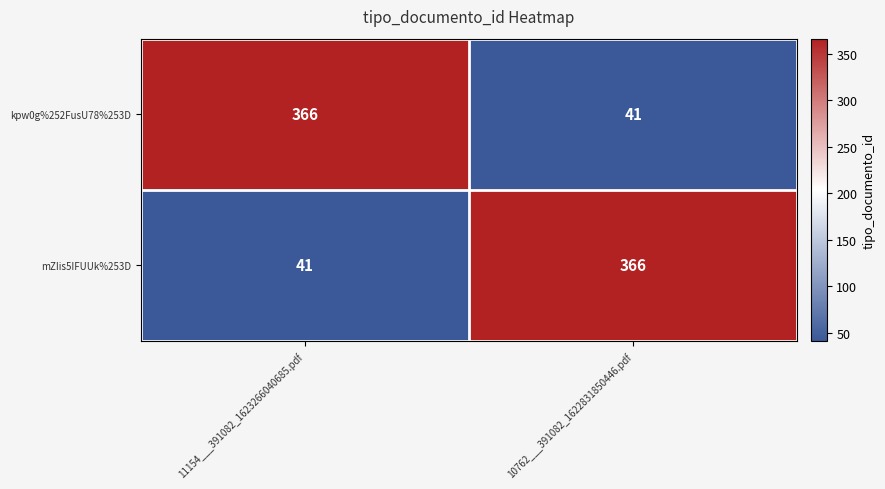

Reading right to left, what are all the values shown in this chart?

kpw0g%252FusU78%253D: 10762___391082_1622831850446.pdf=41	11154___391082_1623266040685.pdf=366
mZIis5IFUUk%253D: 10762___391082_1622831850446.pdf=366	11154___391082_1623266040685.pdf=41